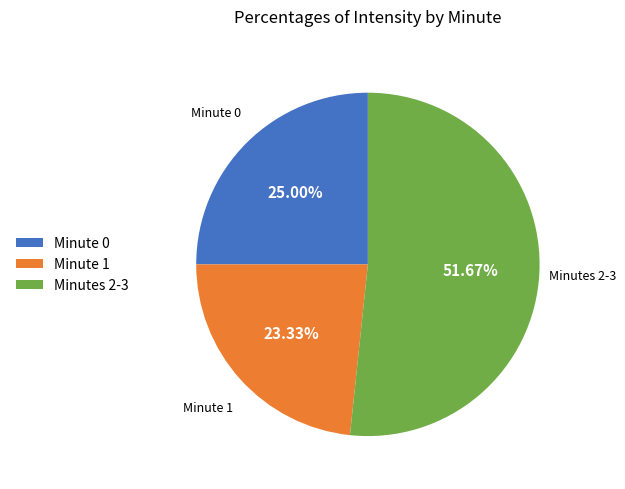

Is the sum of Minutes 2-3 and Minute 0 greater than half?

Yes